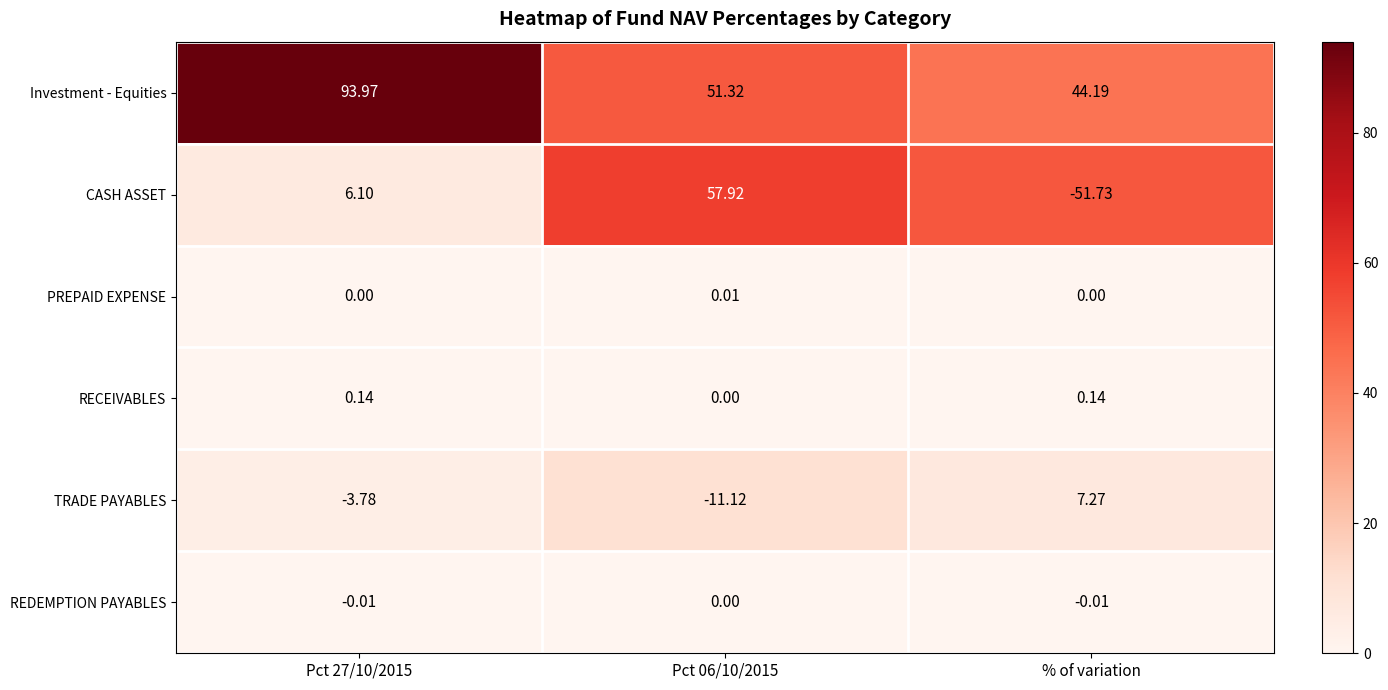

At % of variation, list the series in order from largest to smallest.

Investment - Equities, TRADE PAYABLES, RECEIVABLES, PREPAID EXPENSE, REDEMPTION PAYABLES, CASH ASSET